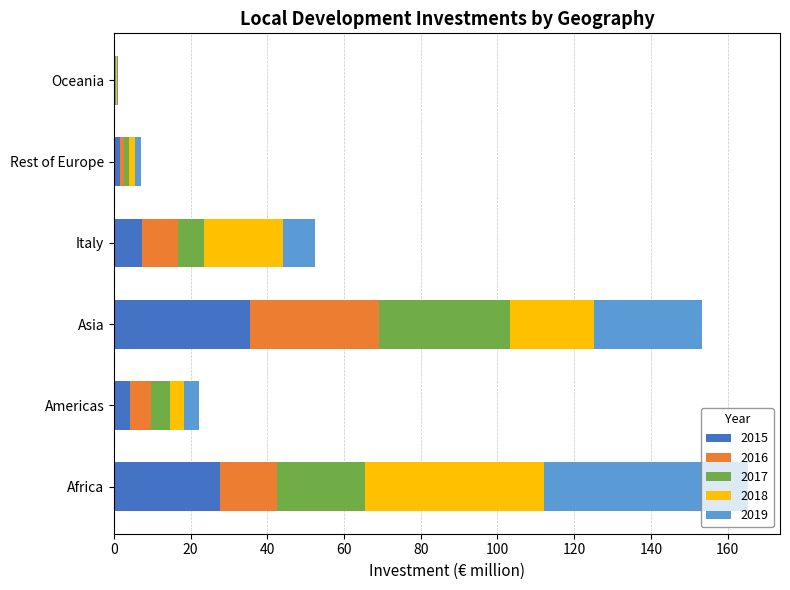

Is it true that 2015 equals 16.5 at Africa?

False